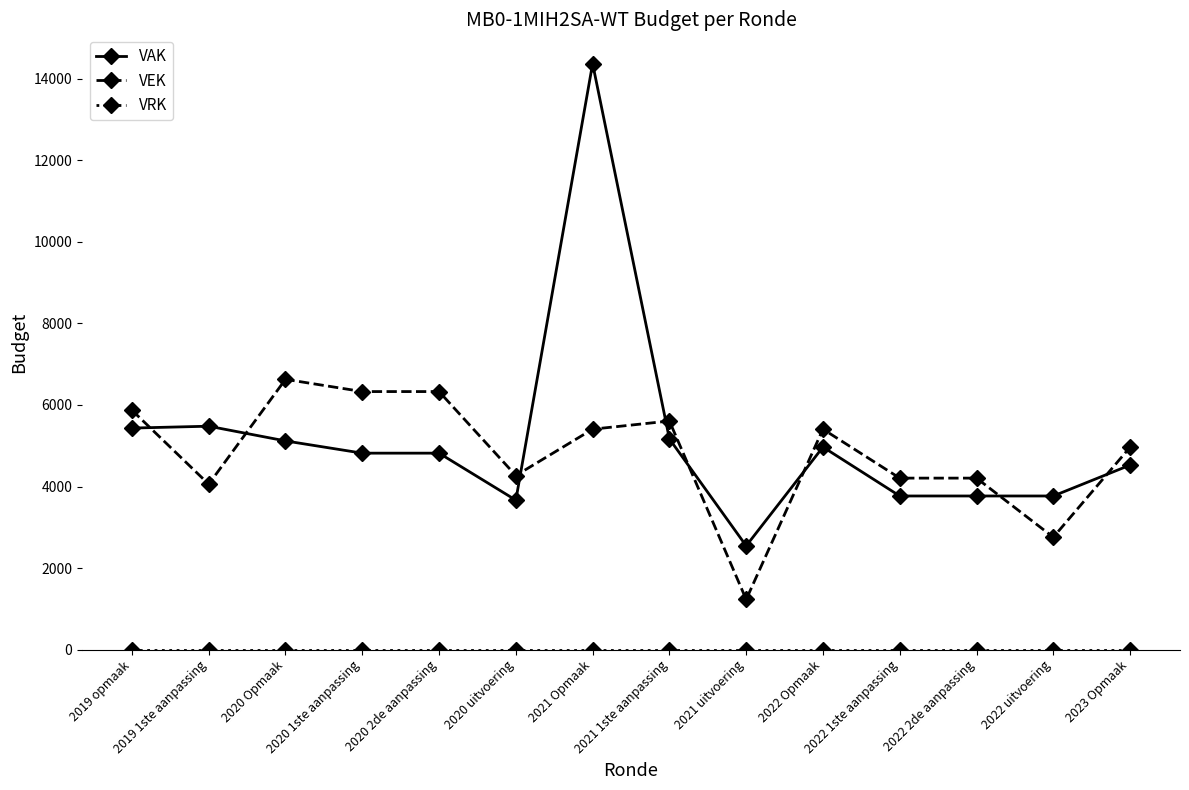

What is the difference between the maximum and second lowest values in the VAK series?

10702